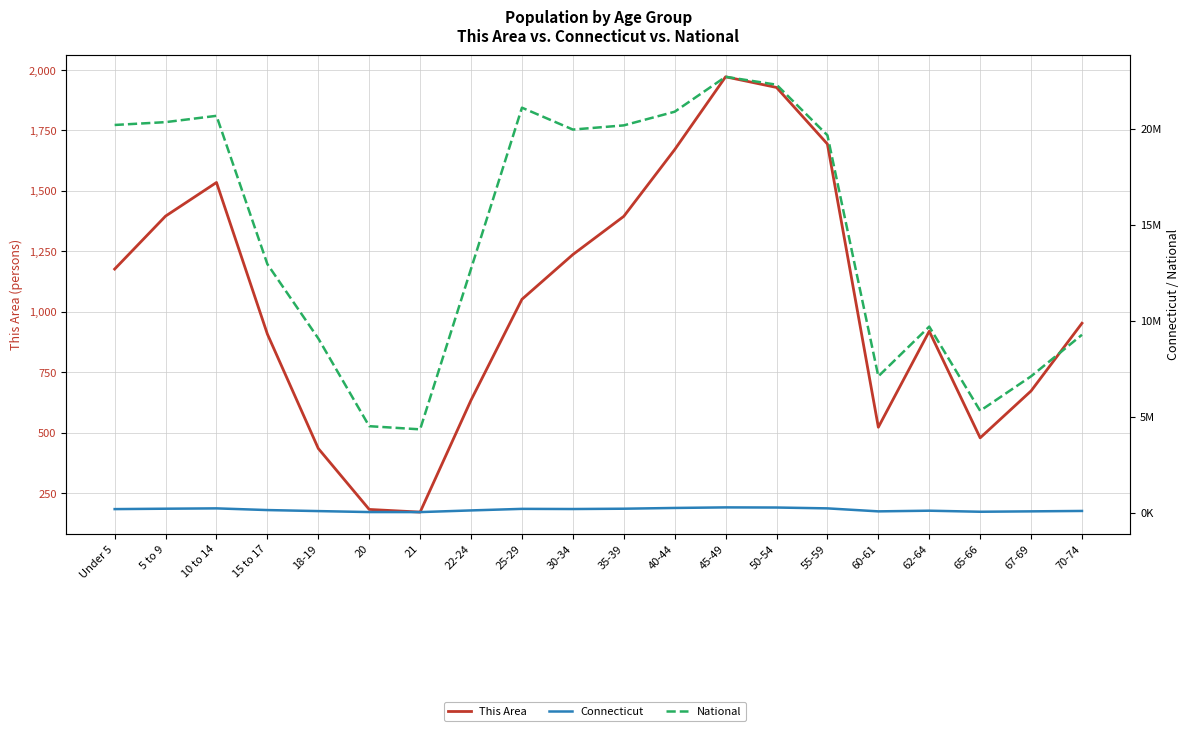

What are all the series names shown in the legend?

This Area, Connecticut, National